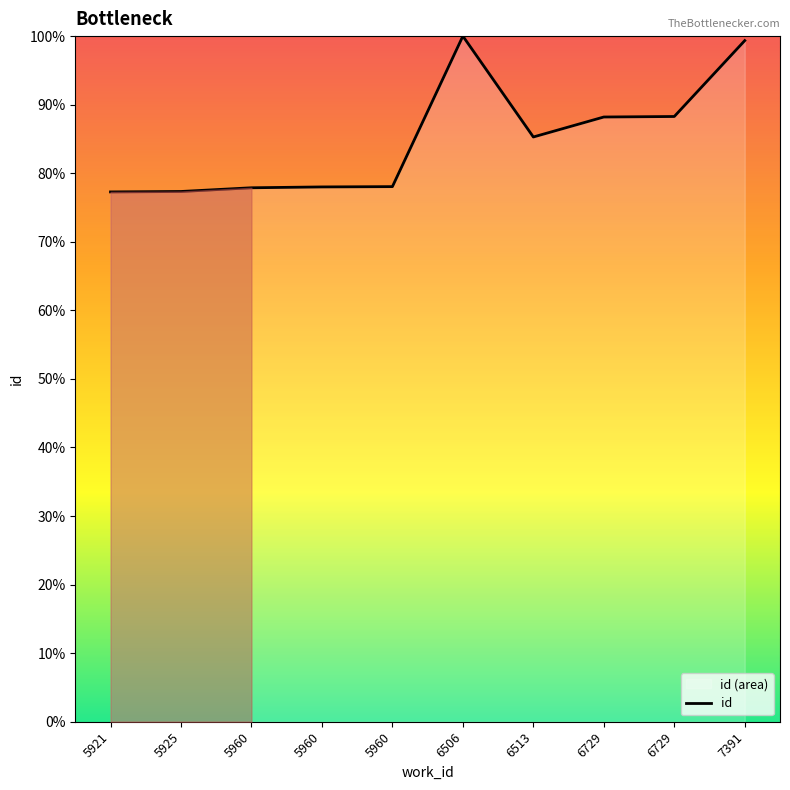

What is the difference between the maximum and second lowest values?

22.7